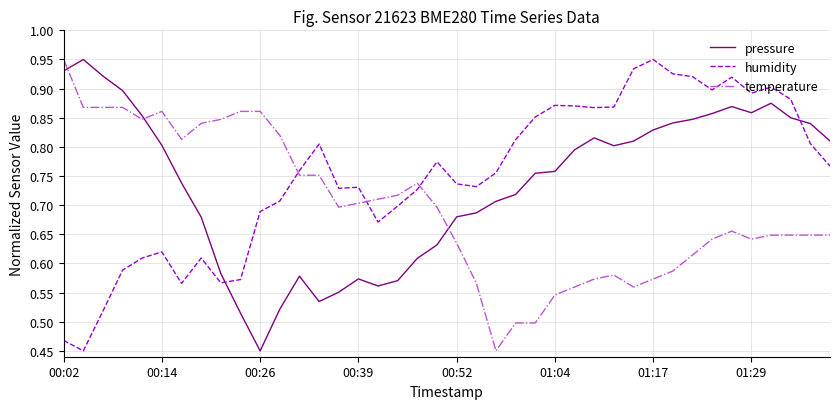

How many temperature values are between 0 and 1?

40